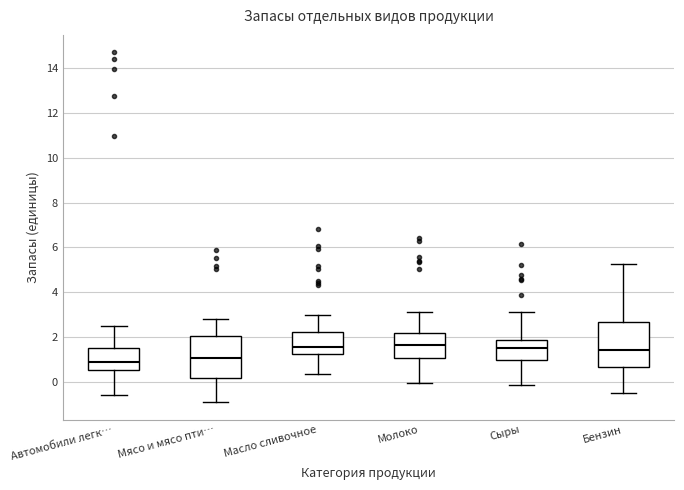

Reading left to right, transcribe this box plot: for each box, give where its median line is, the range the box spans, and where its two whiskers end, as read against the y-axis. The values are not printed on the chart, so give them approximately, as read against the axis.

Автомобили легк…: median 0.8, box 0.6 to 1.6, whiskers -0.6 to 2.4
Мясо и мясо пти…: median 1.0, box 0.2 to 2.0, whiskers -0.8 to 2.8
Масло сливочное: median 1.6, box 1.2 to 2.2, whiskers 0.4 to 3.0
Молоко: median 1.6, box 1.0 to 2.2, whiskers 0.0 to 3.2
Сыры: median 1.6, box 1.0 to 1.8, whiskers -0.2 to 3.2
Бензин: median 1.4, box 0.6 to 2.6, whiskers -0.4 to 5.2